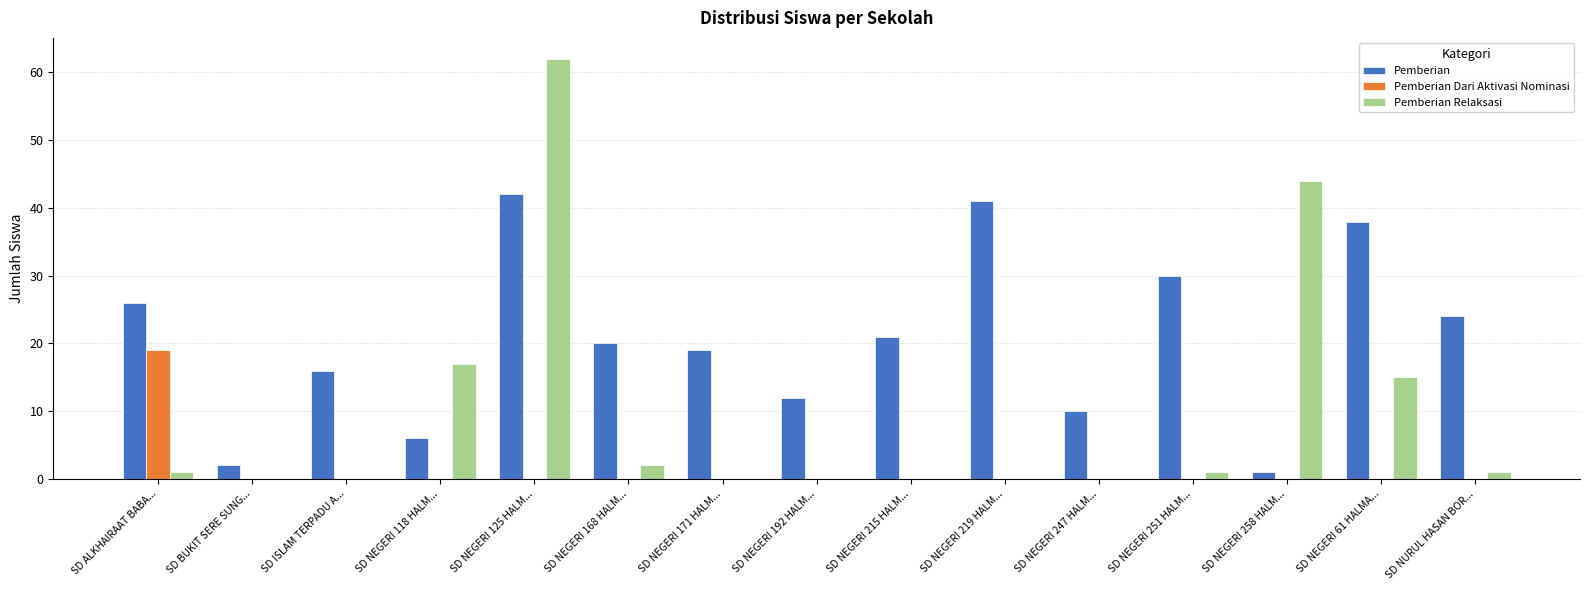

The Pemberian Dari Aktivasi Nominasi series shows 0 at SD NEGERI 215 HALM.... True or false?

True